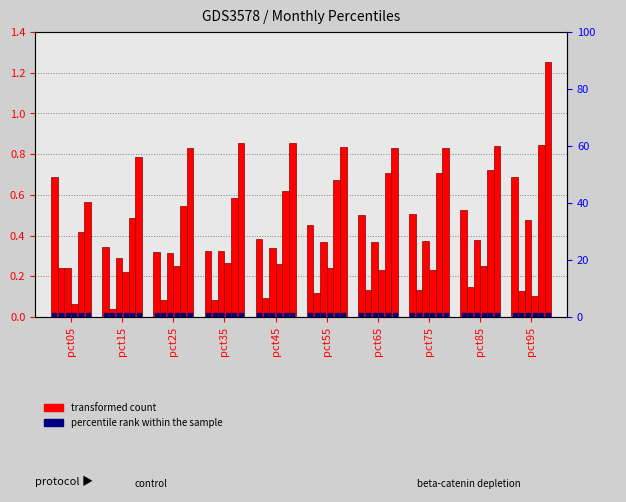

Between pct15 and pct75, which series saw the biggest shift?

May